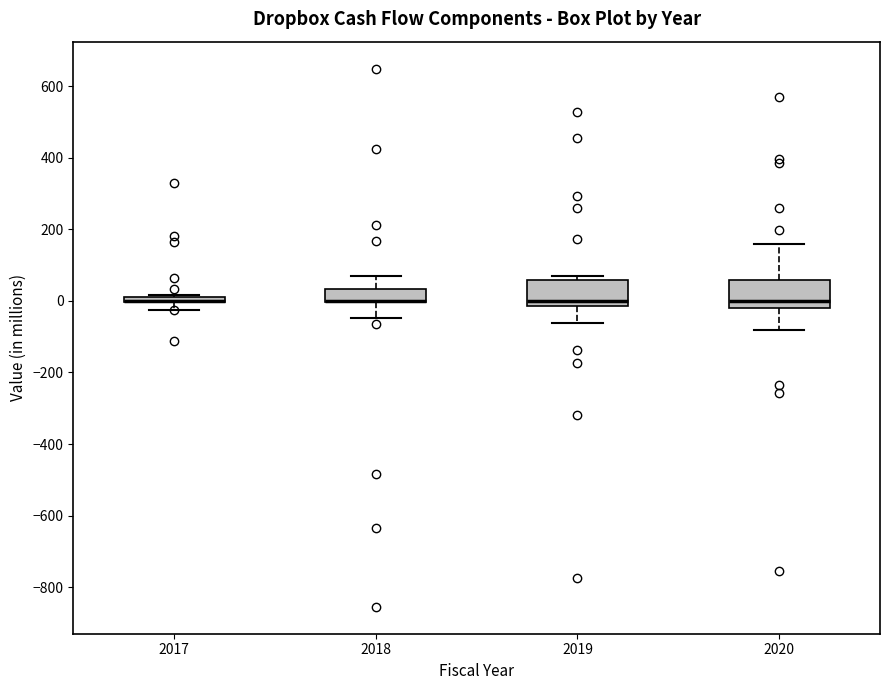

Where is the lower edge of the box at x = 2020 on the y-axis? The values are not printed on the chart, so give them approximately, as read against the axis.

-20